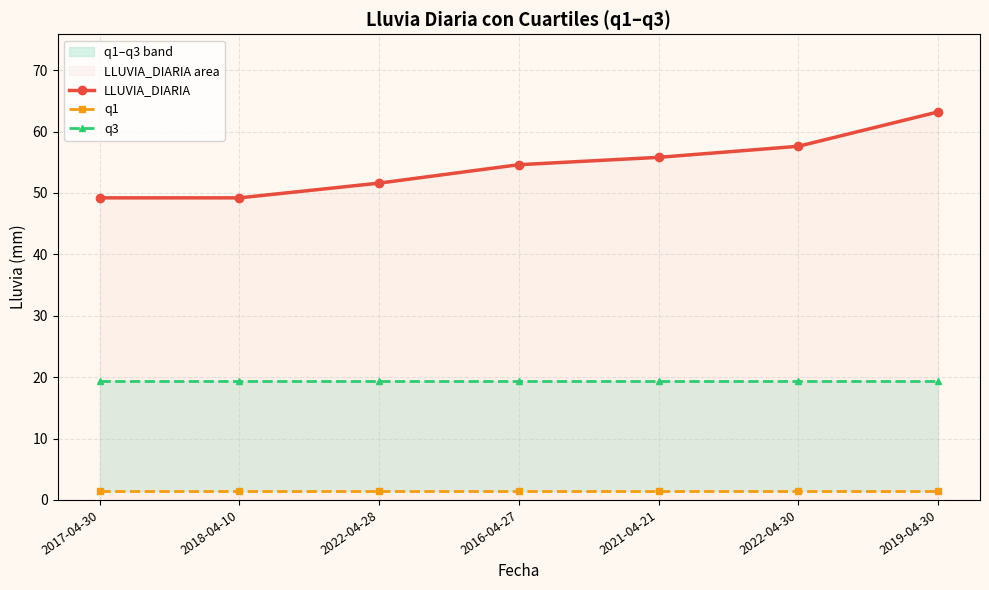

Which label corresponds to the smallest value in the chart?

2017-04-30